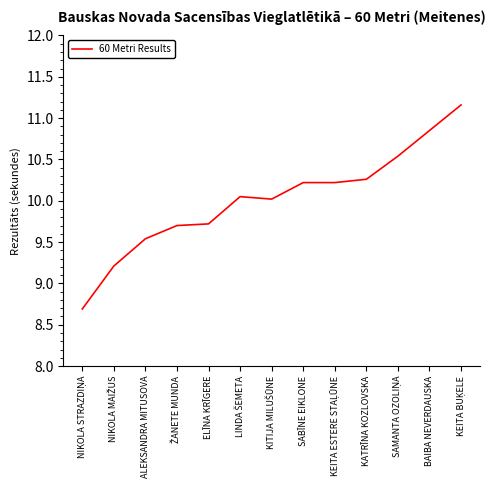

What is the approximate value at SABĪNE EIKLONE?

10.2